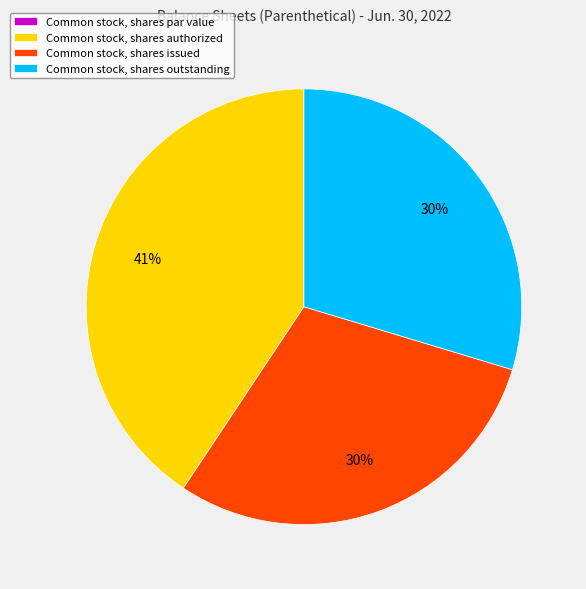

To the nearest percent, what is the difference between the largest and smallest slice percentages?

41%